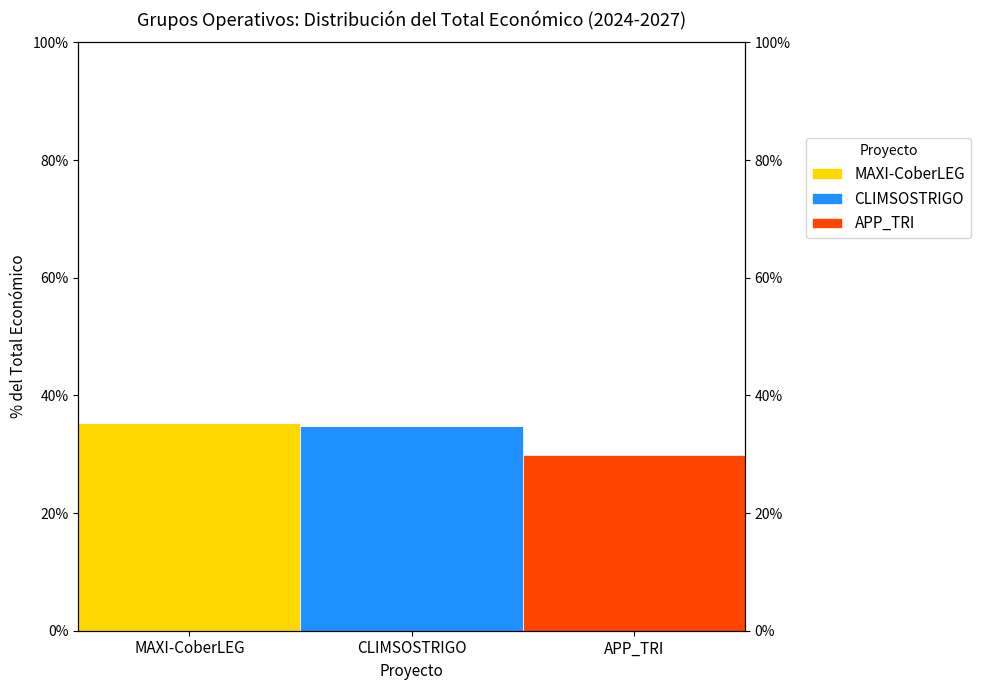

Which category has the highest value in the CLIMSOSTRIGO series?

CLIMSOSTRIGO